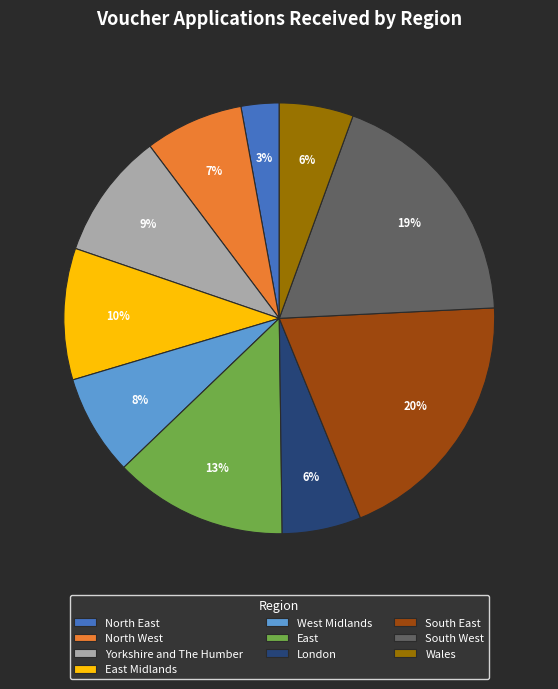

To the nearest percent, what is the average slice percentage?

10%